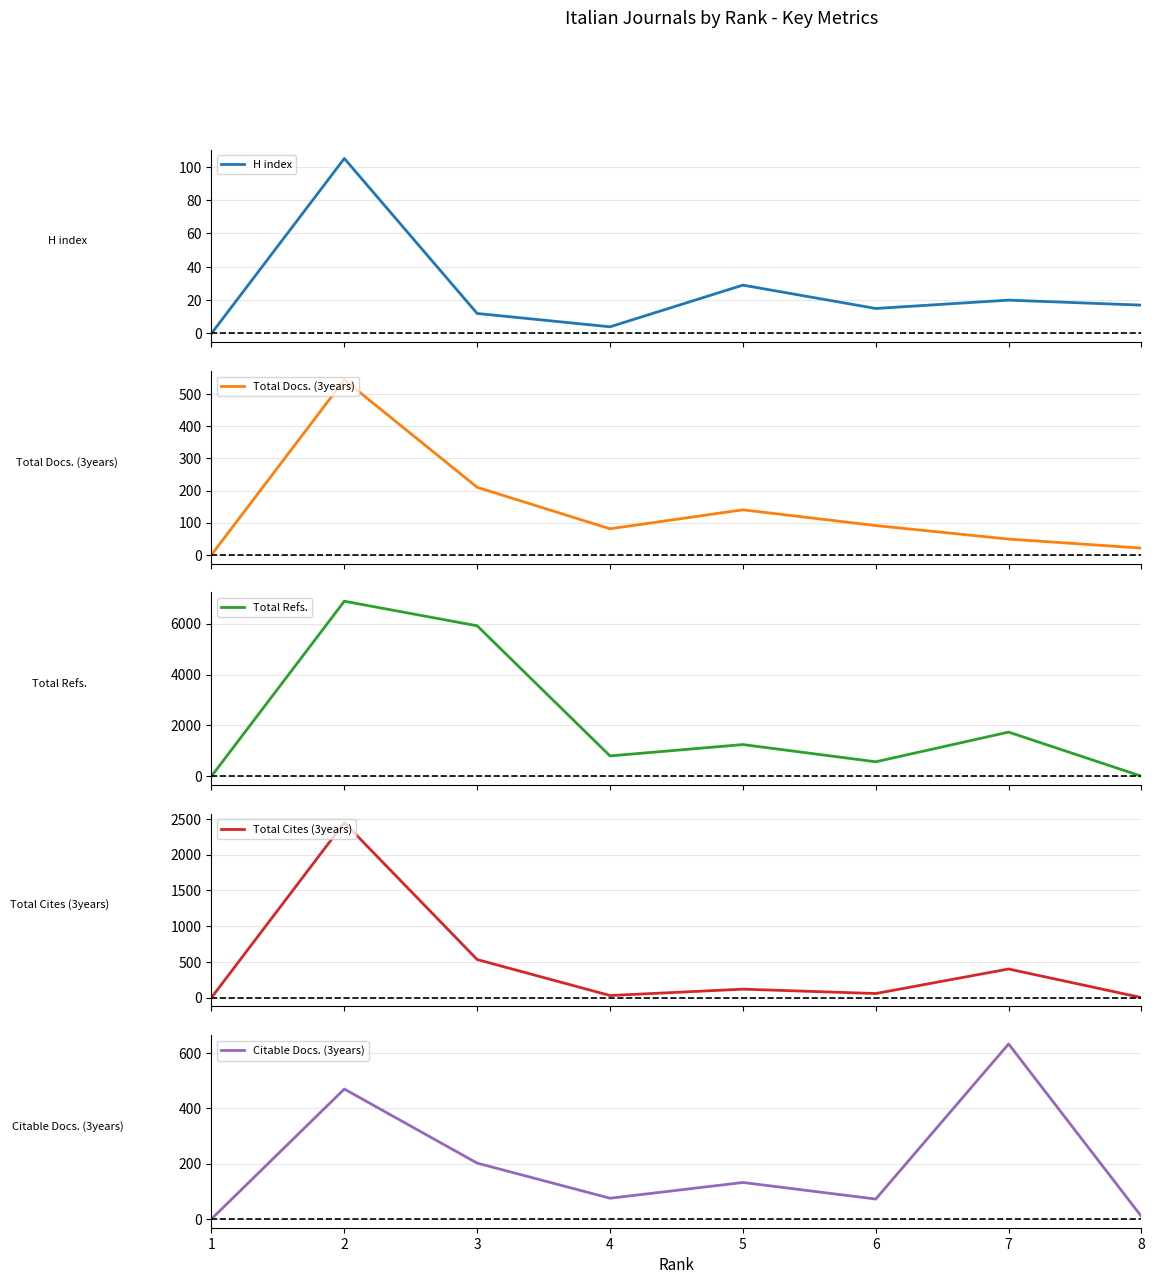

True or false: Total Cites (3years) and Total Docs. (3years) intersect in this chart.

True